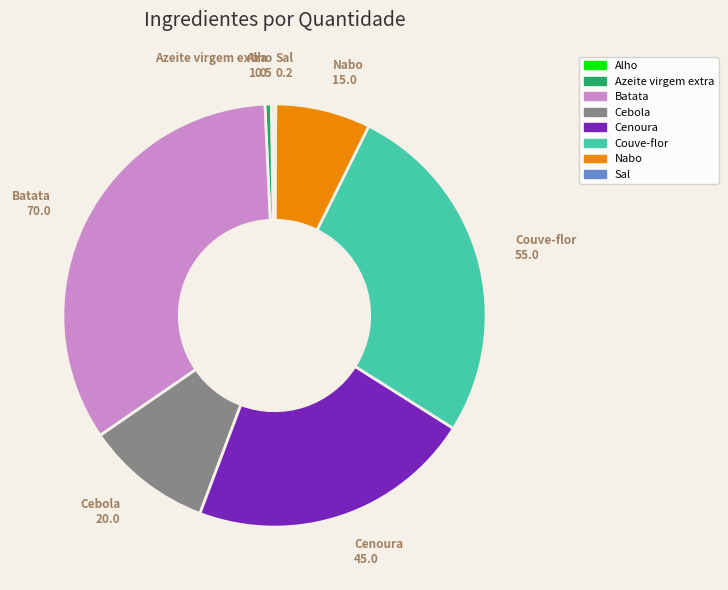

The Cebola slice represents 1% of the pie. True or false?

False